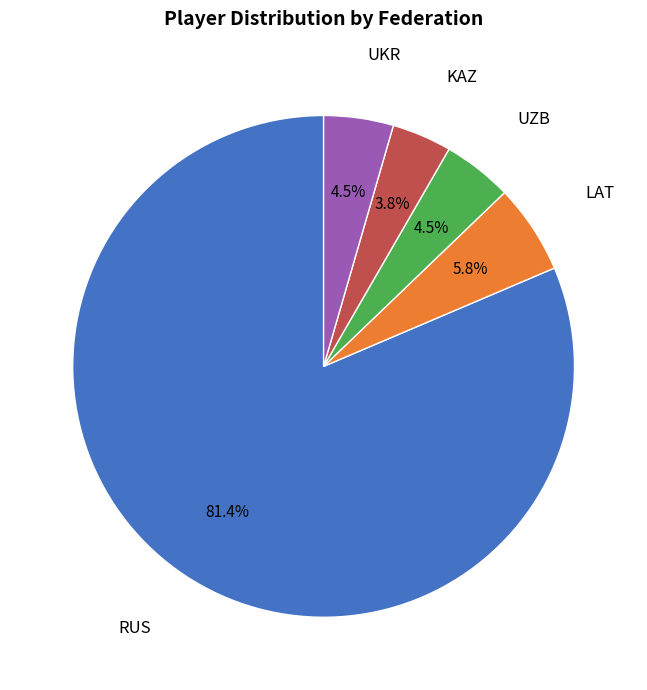

What is the smallest slice in the pie chart?

KAZ